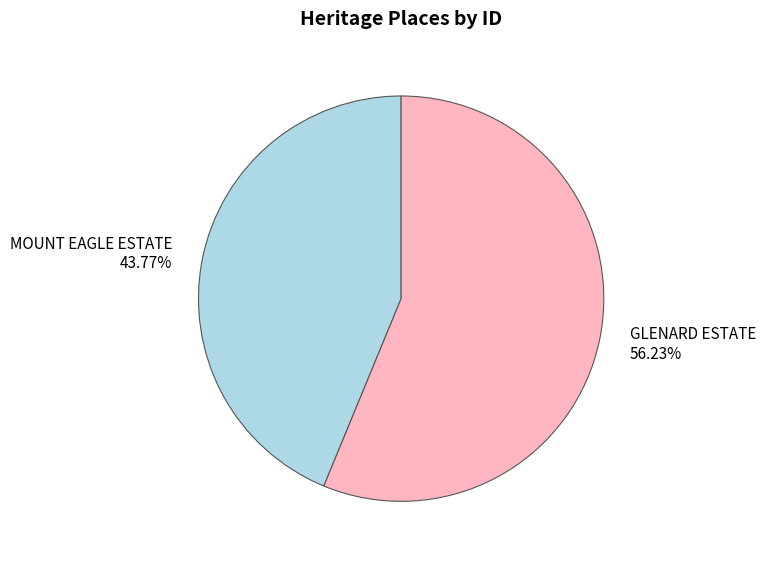

Count the number of slices in the pie.

2